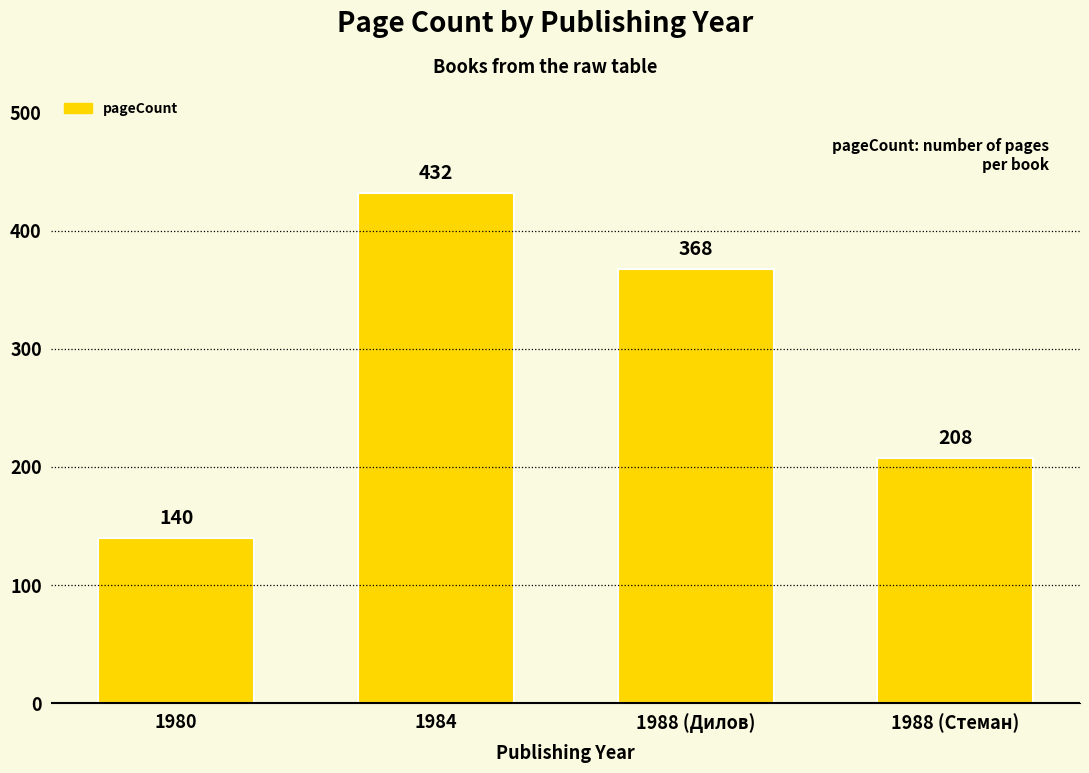

What is the change in value from 1980 to 1988 (Стеман)?

+68